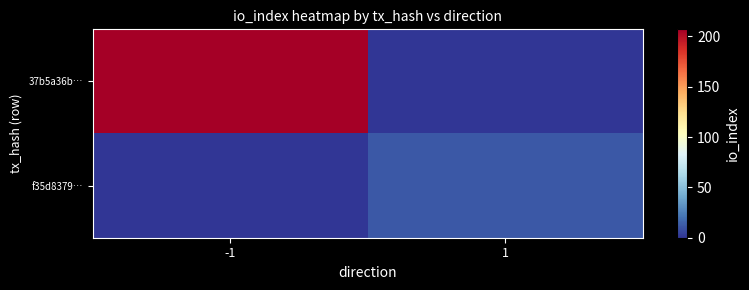

Reading left to right, extract all data points from this chart.

37b5a36b…: -1=207	1=0
f35d8379…: -1=0	1=12